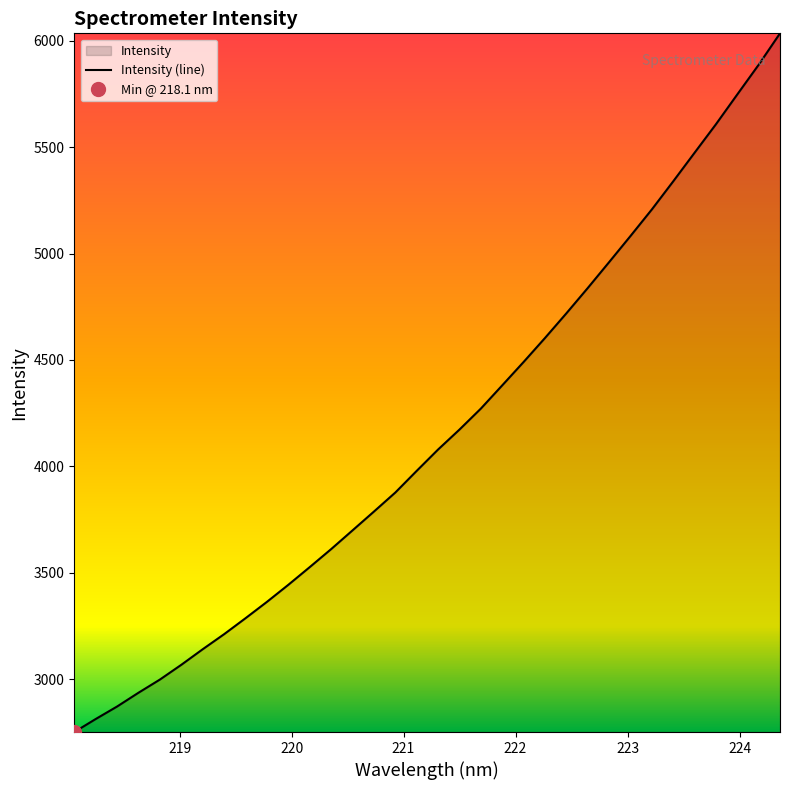

What is the difference between the second highest and second lowest values?

3073.5